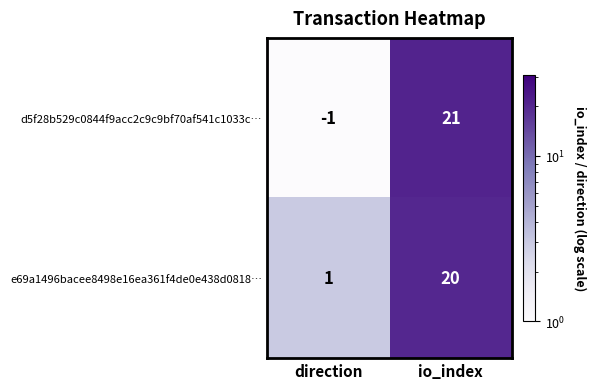

What is the sum of the d5f28b529c0844f9acc2c9c9bf70af541c1033c… values at io_index and direction?

20